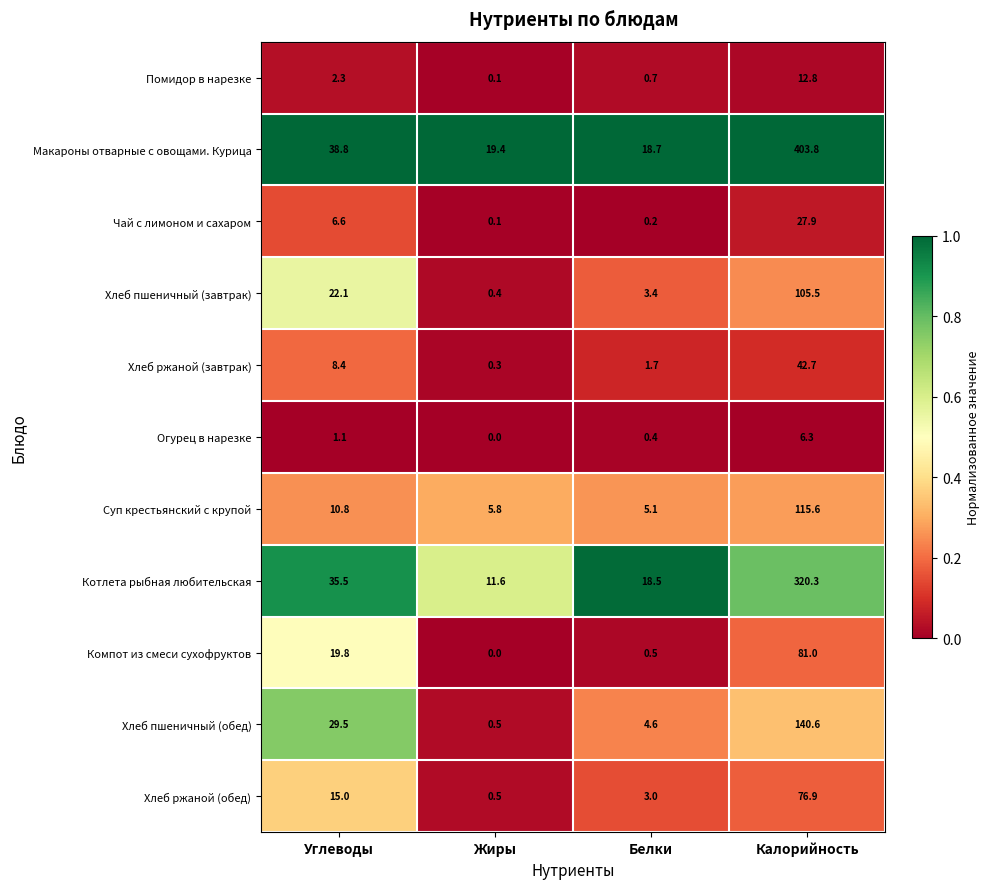

List the series in order of their peak value, highest first.

Макароны отварные с овощами. Курица, Котлета рыбная любительская, Хлеб пшеничный (обед), Суп крестьянский с крупой, Хлеб пшеничный (завтрак), Компот из смеси сухофруктов, Хлеб ржаной (обед), Хлеб ржаной (завтрак), Чай с лимоном и сахаром, Помидор в нарезке, Огурец в нарезке